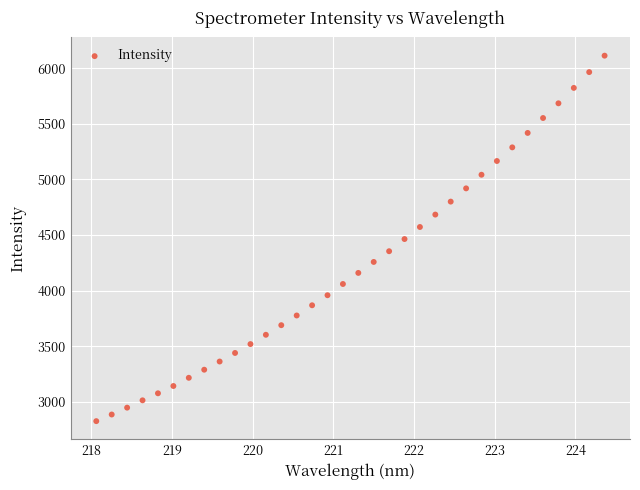

What is the range of X values (max minus min)?

6.3